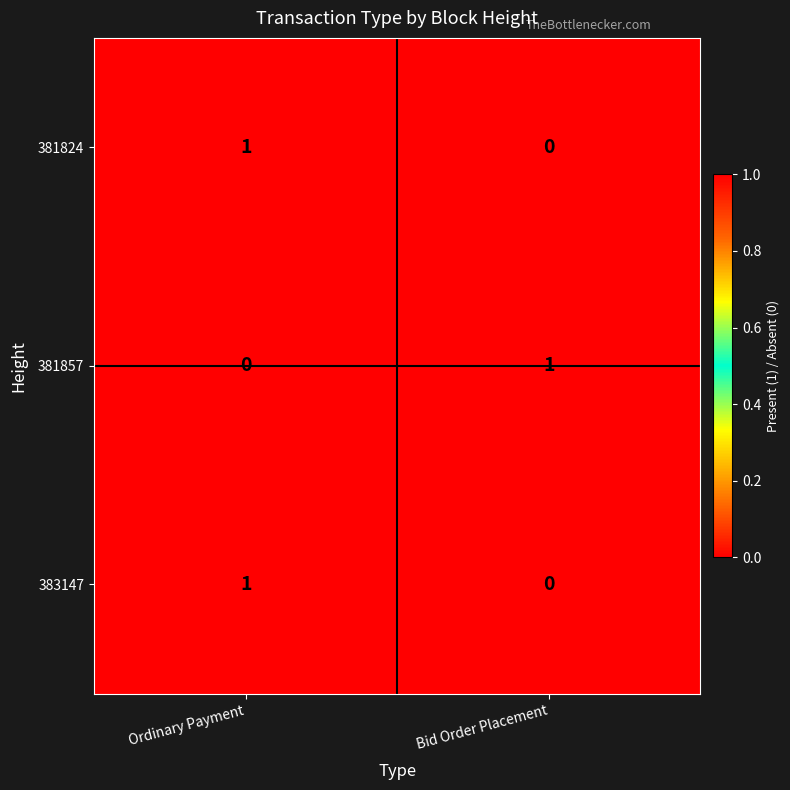

At which category is the sum across all series the highest?

Ordinary Payment